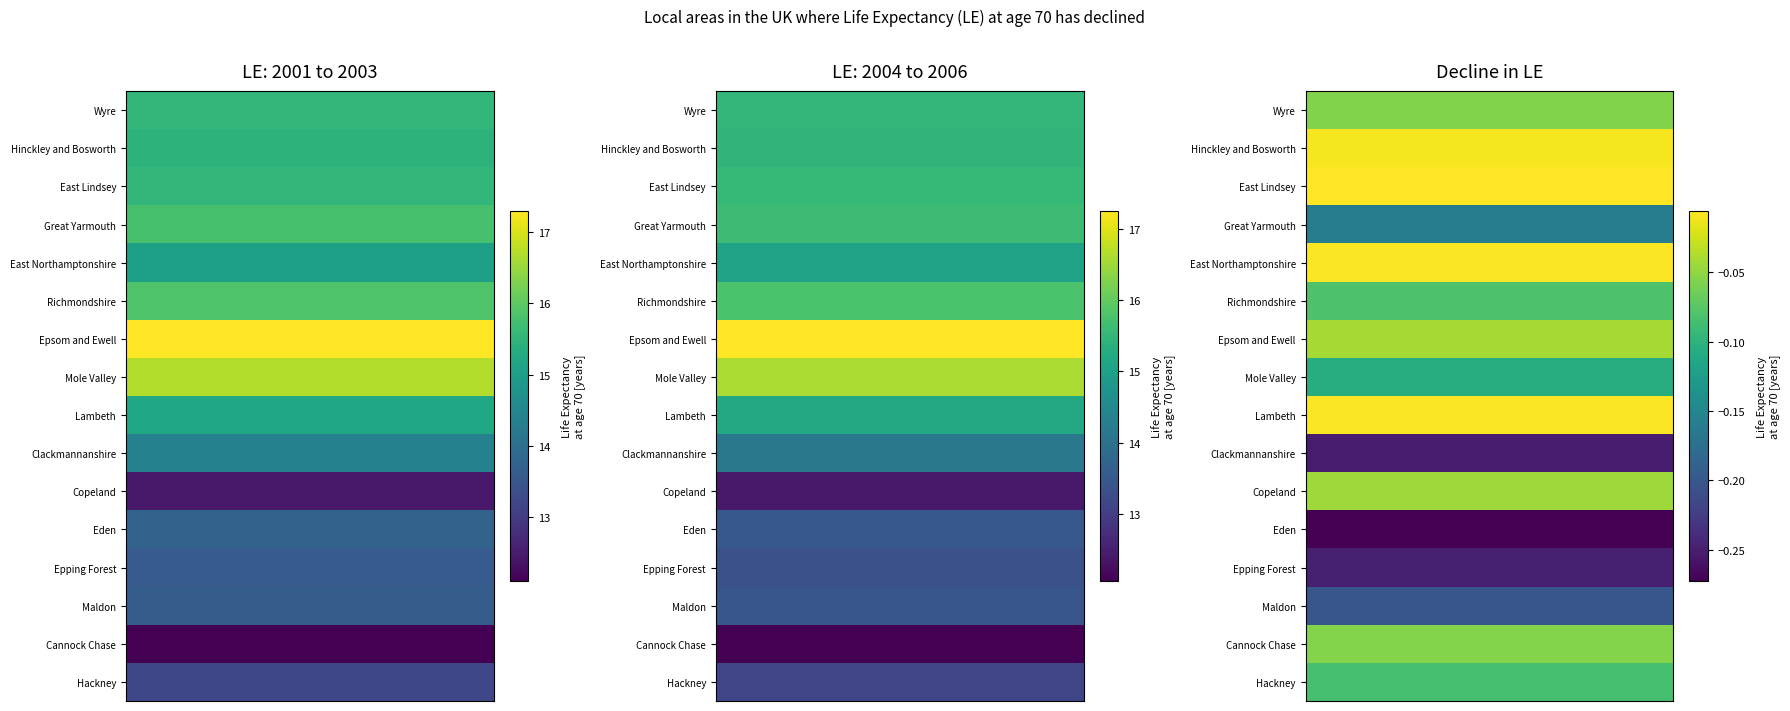

Which series changed the most between 0 and 2?

Epsom and Ewell